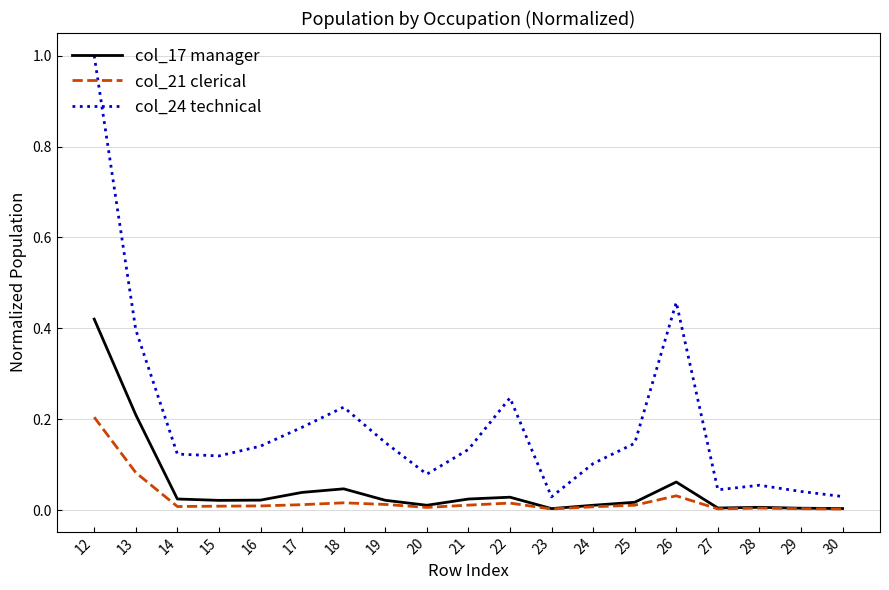

Which series has the largest total across all categories?

col_24 technical